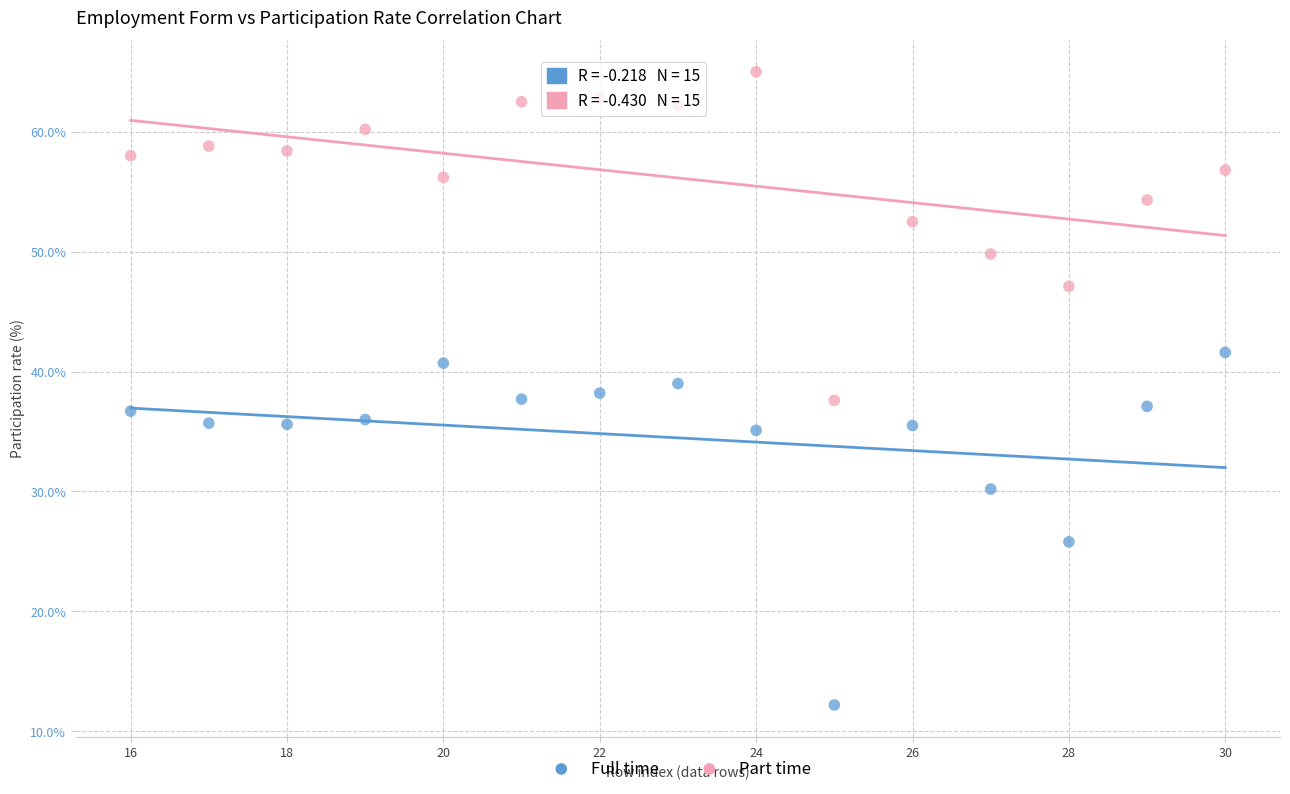

Which series has the widest spread of Y values?

Full time